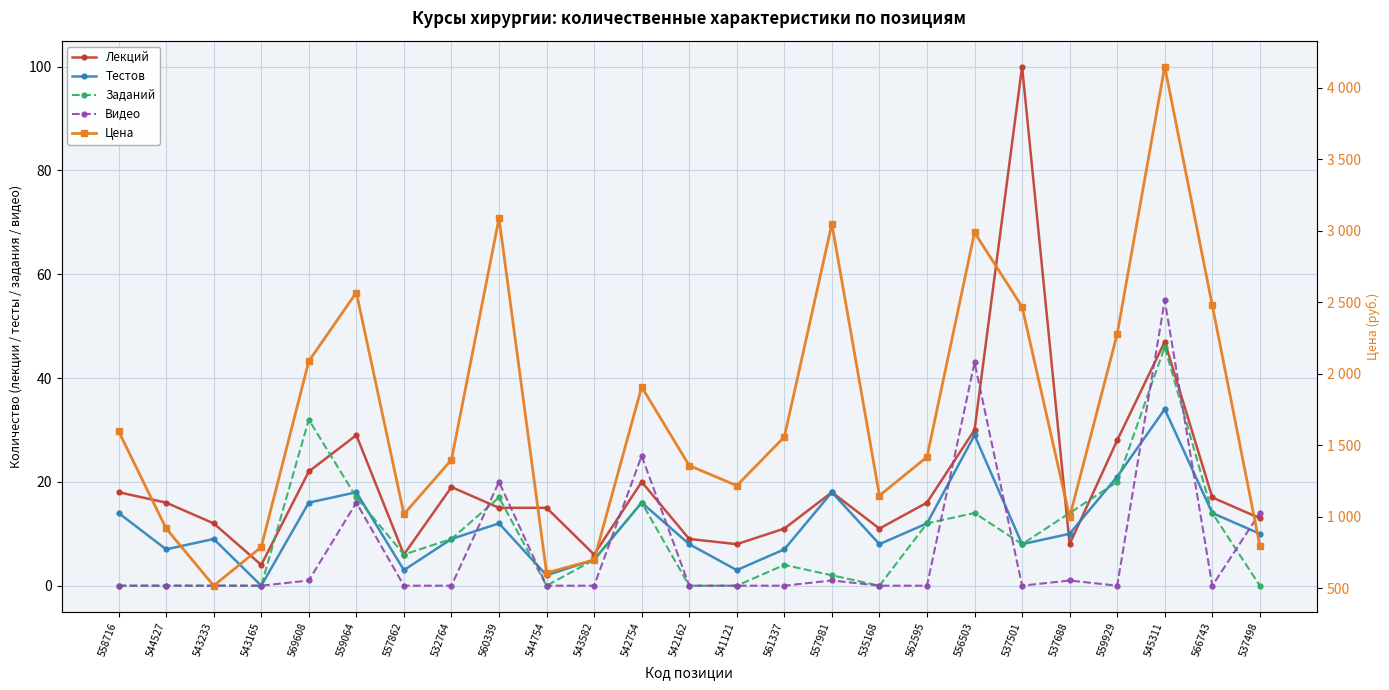

Which has a higher value, 558716 or 543165?

558716